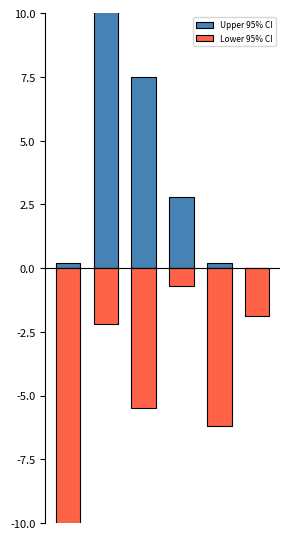

Is the value of Upper 95% CI at 4 greater than the value of Lower 95% CI at 5?

Yes